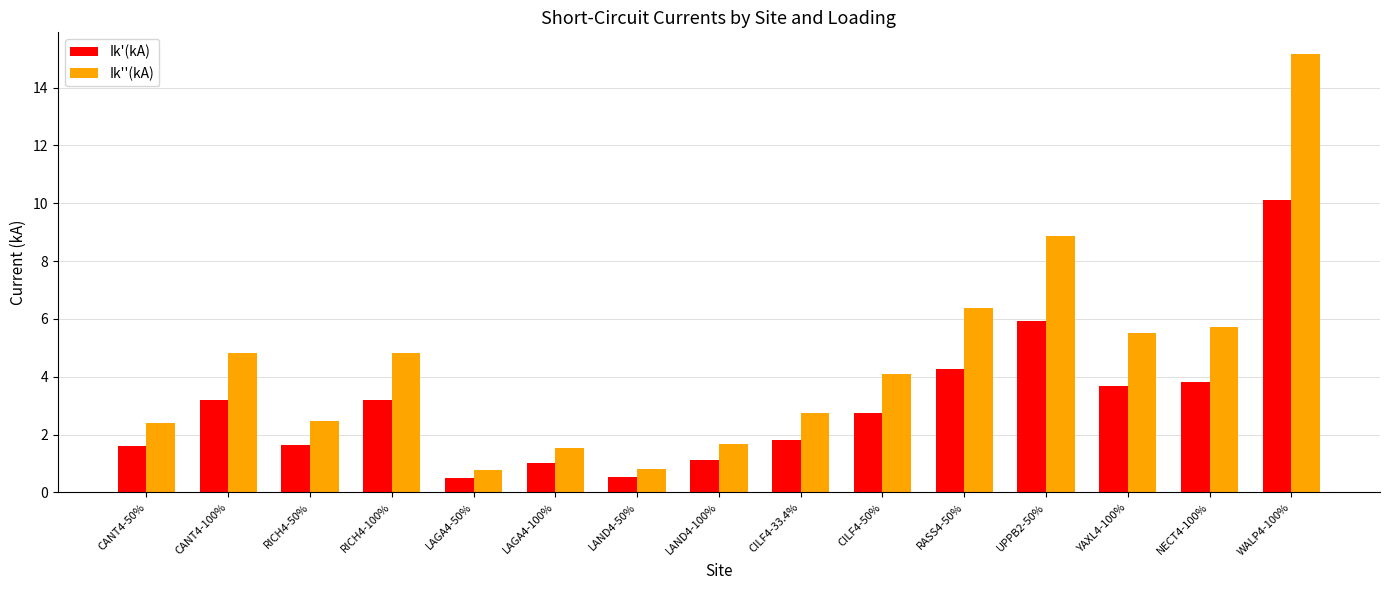

True or false: Ik''(kA) has a value of 4.8 at RICH4-100%.

True